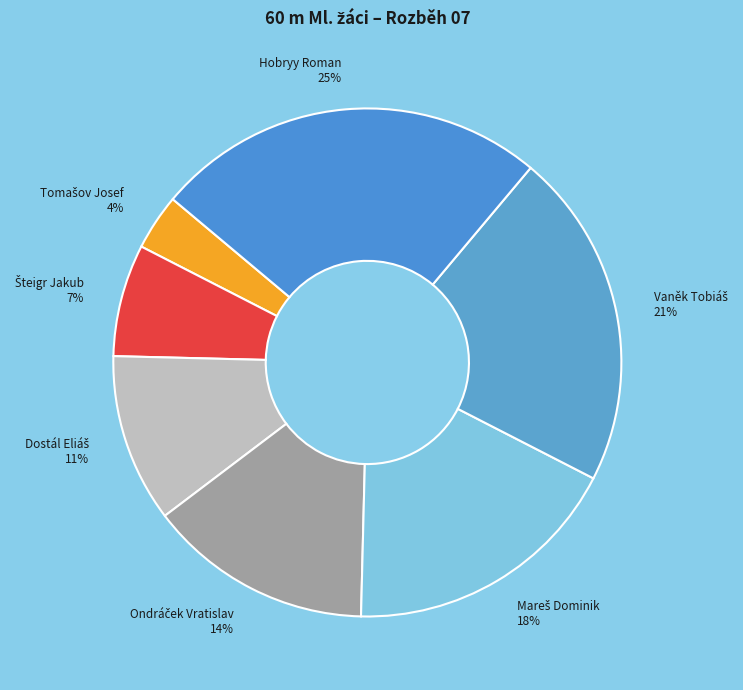

To the nearest percent, what is the difference between the largest and smallest slice percentages?

21%